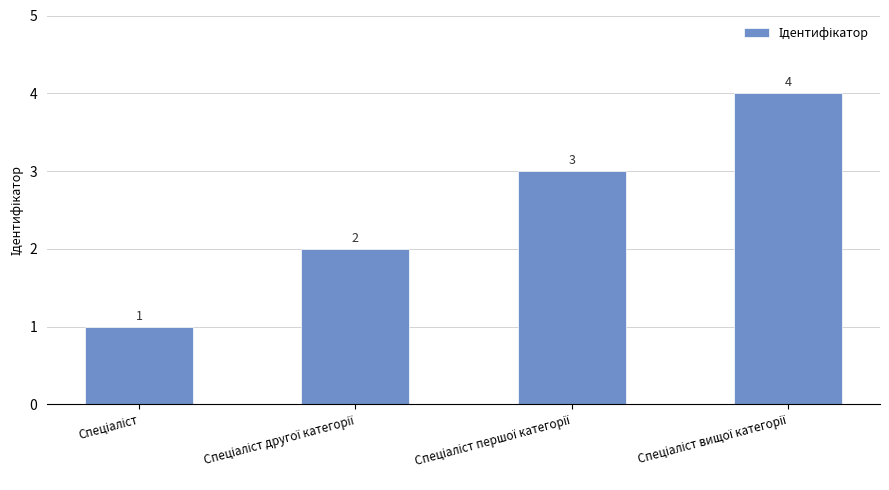

How many series are shown in this chart?

1